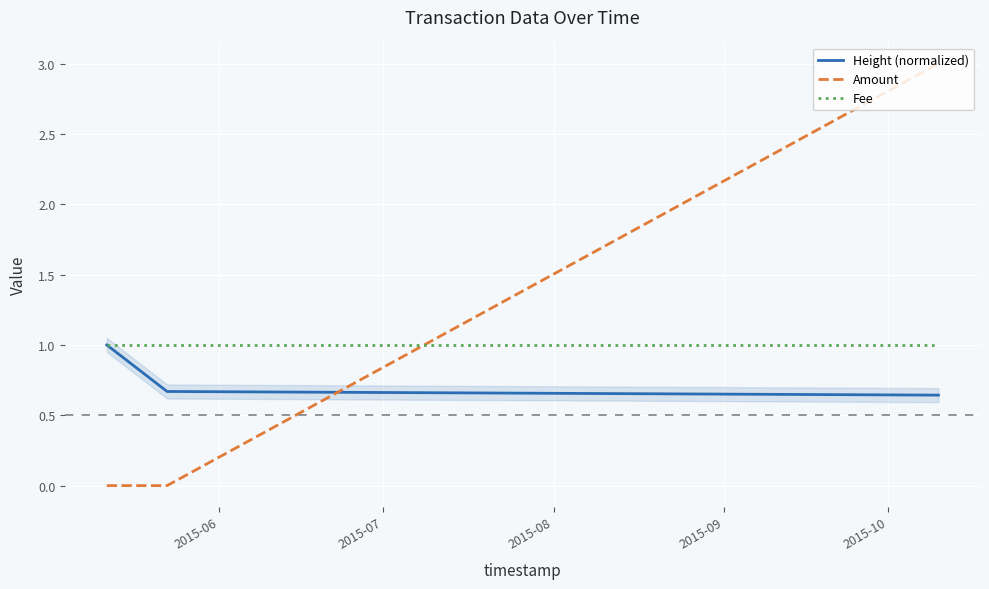

What is the lowest value of the Fee series?

1.0